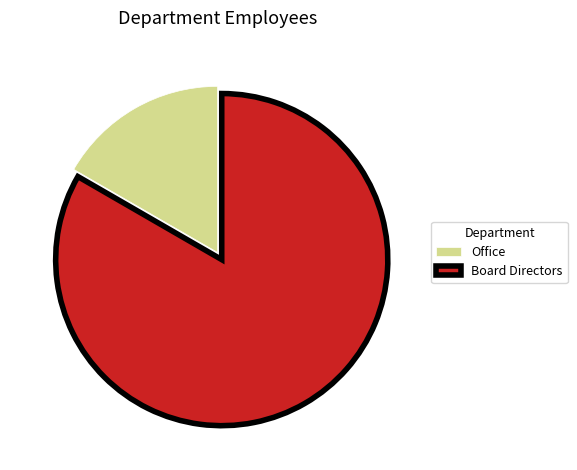

Is there any slice that represents more than half of the pie?

Yes